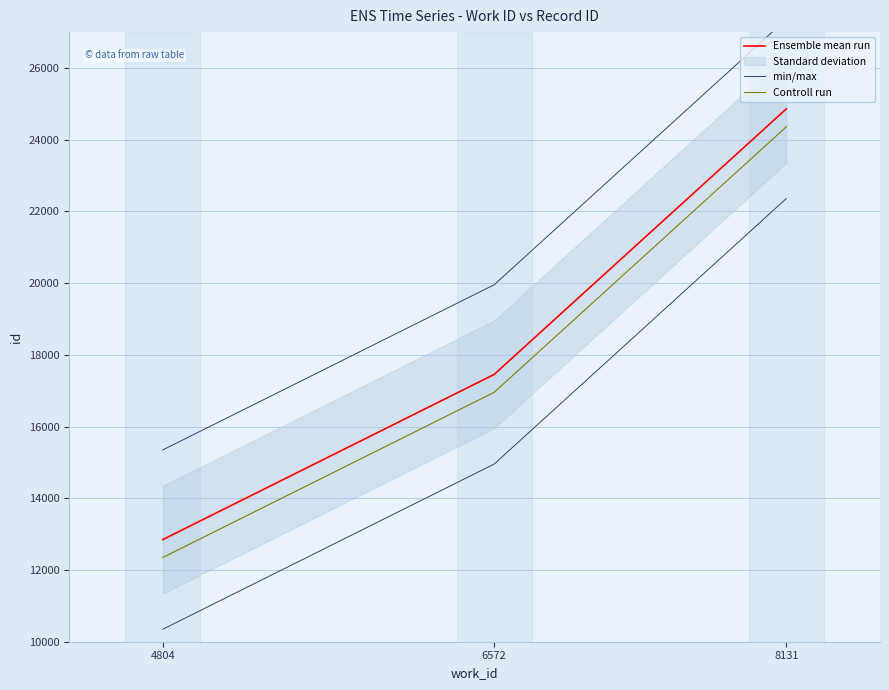

List the labels in order of Controll run value, smallest first.

4804, 6572, 8131